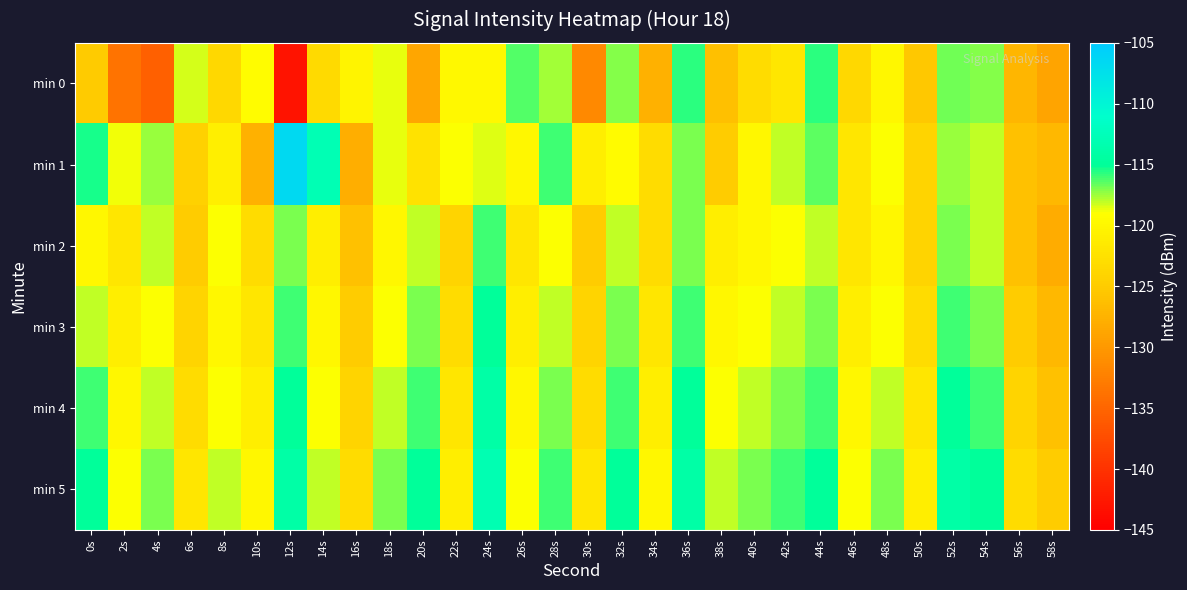

Which series has the largest range (max minus min)?

min 0